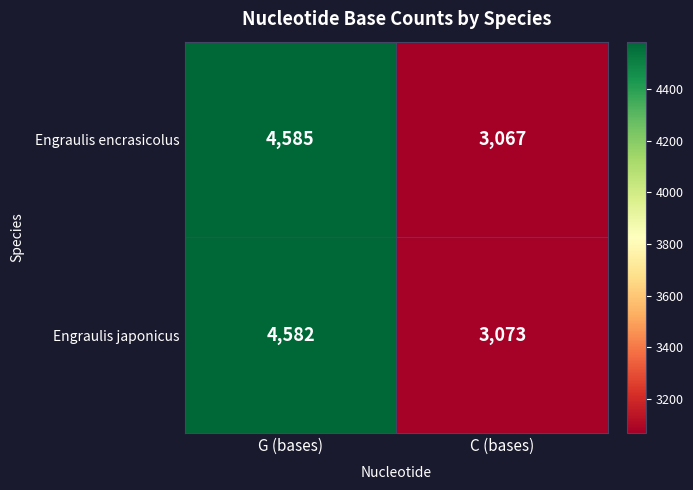

Rank the series by their average value, from lowest to highest.

Engraulis encrasicolus, Engraulis japonicus